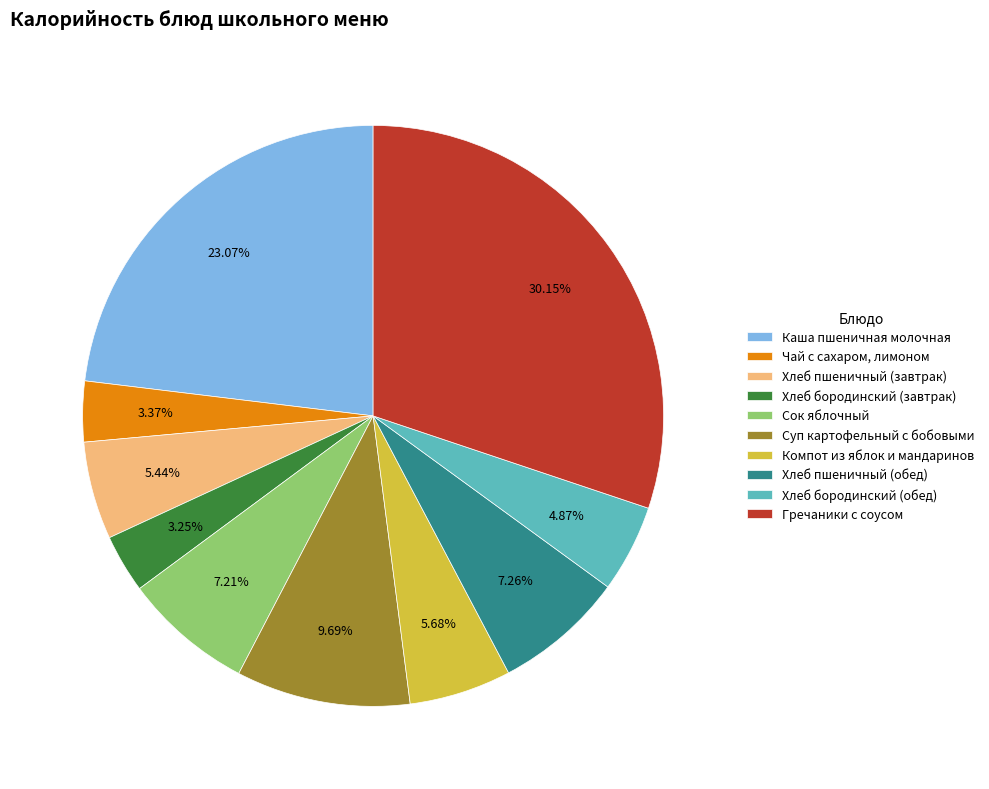

What is the ratio of the value at Хлеб бородинский (завтрак) to the value at Суп картофельный с бобовыми?

0.3